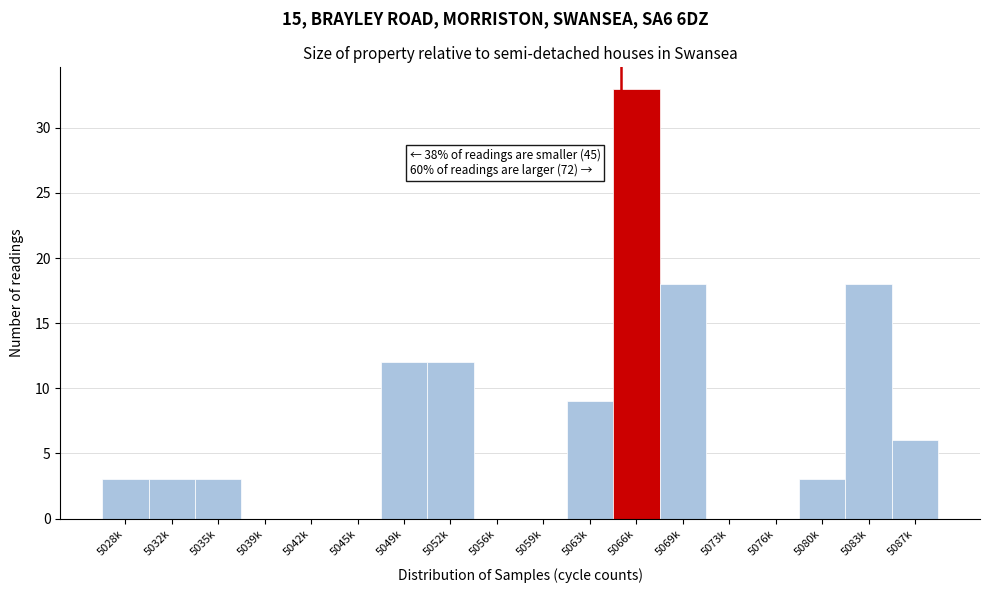

Reading left to right, what are all the values shown in this chart?

5028k=3	5032k=3	5035k=3	5039k=0	5042k=0	5045k=0	5049k=12	5052k=12	5056k=0	5059k=0	5063k=9	5066k=33	5069k=18	5073k=0	5076k=0	5080k=3	5083k=18	5087k=6